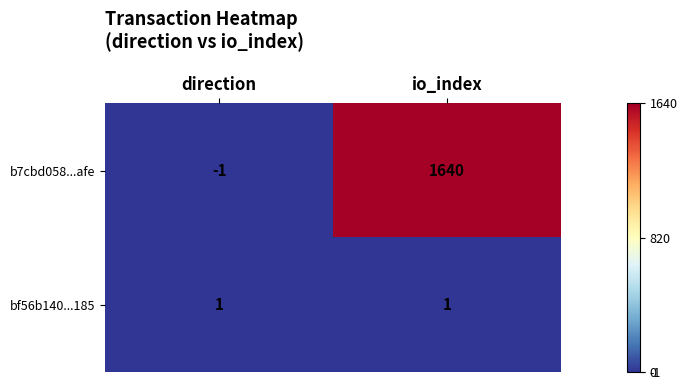

List the series in order of their overall mean, lowest first.

bf56b140...185, b7cbd058...afe